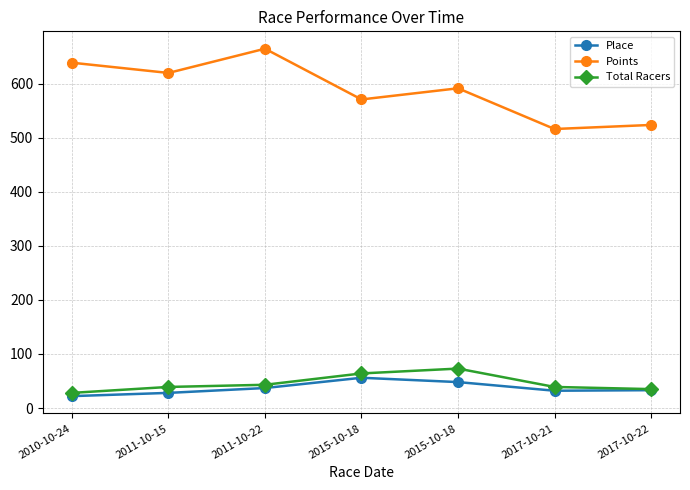

The Total Racers series shows 64.0 at 2015-10-18. True or false?

True